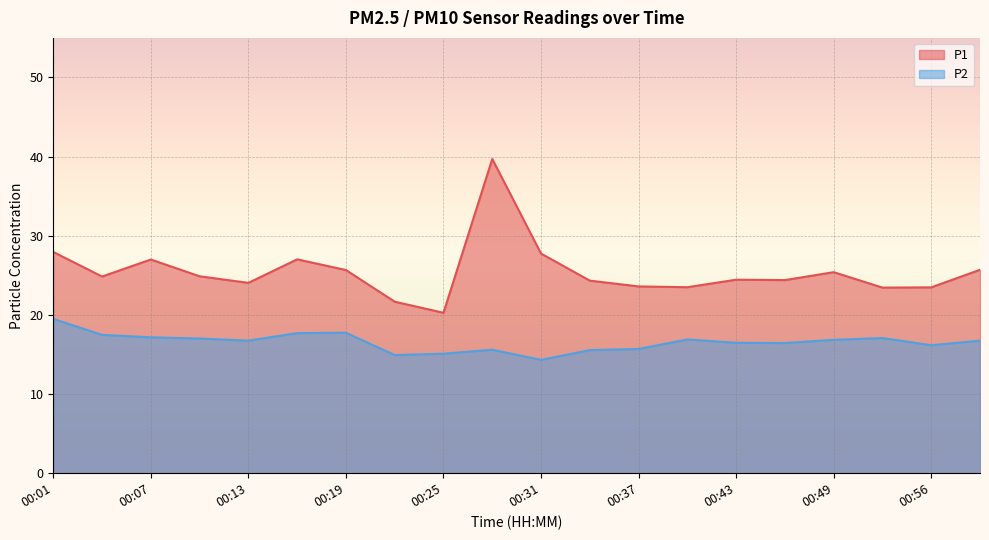

What is the difference between the maximum and minimum values in the P1 series?

19.4